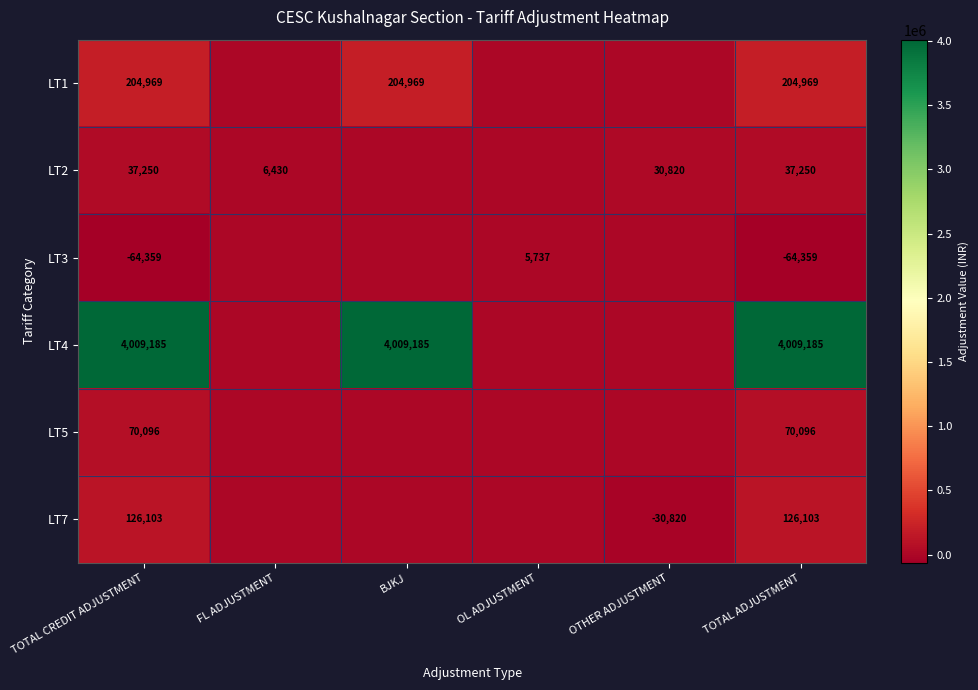

True or false: LT3 has a value of -64359 at TOTAL CREDIT ADJUSTMENT.

True